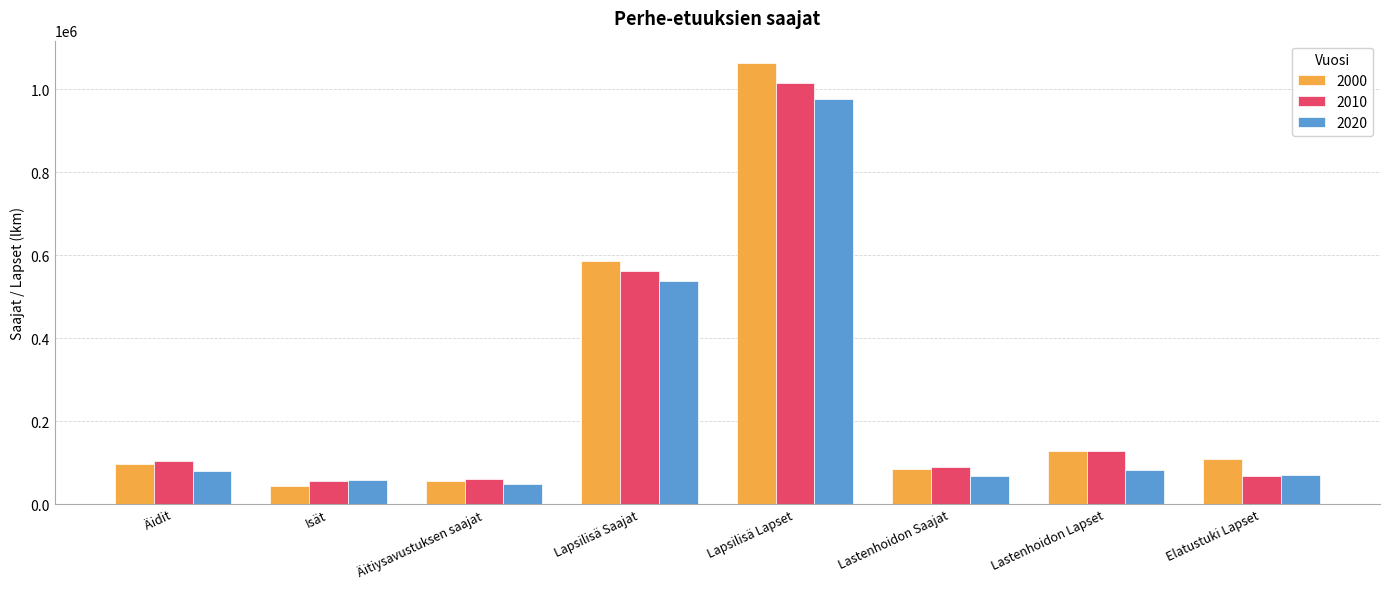

What is the difference between the 2010 values at Lapsilisä Saajat and Äidit?

457957